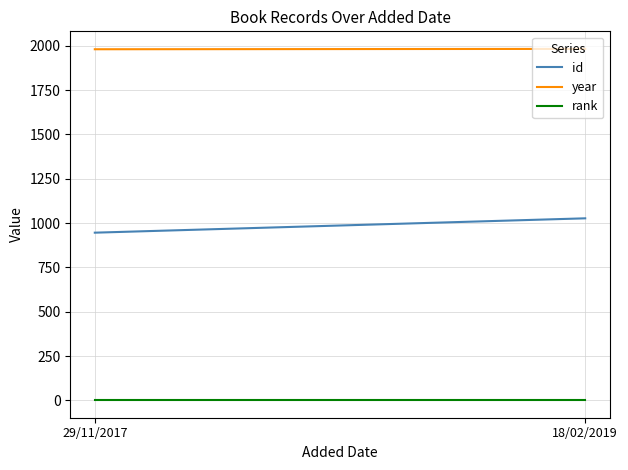

The value of id at 18/02/2019 is 1027. True or false?

True